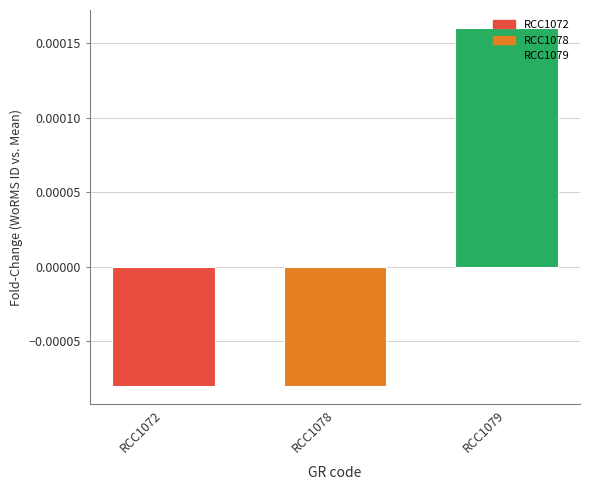

Where does the data first go above 0?

RCC1079